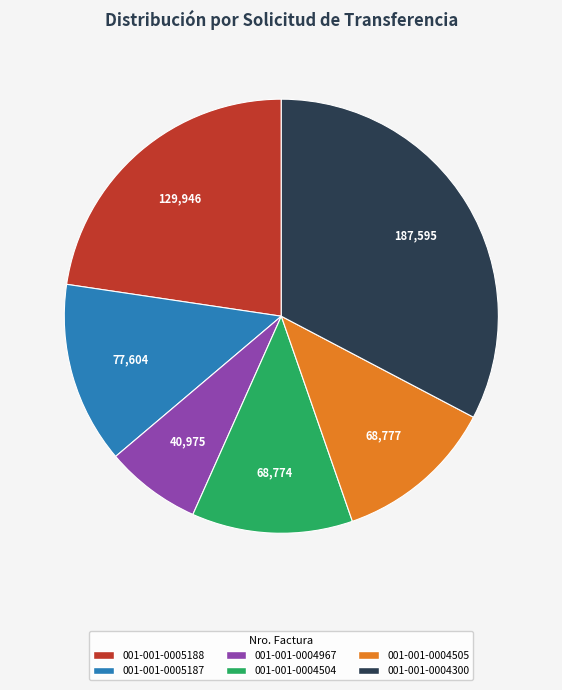

Do 001-001-0005188 and 001-001-0004300 together represent more than half of the pie?

Yes